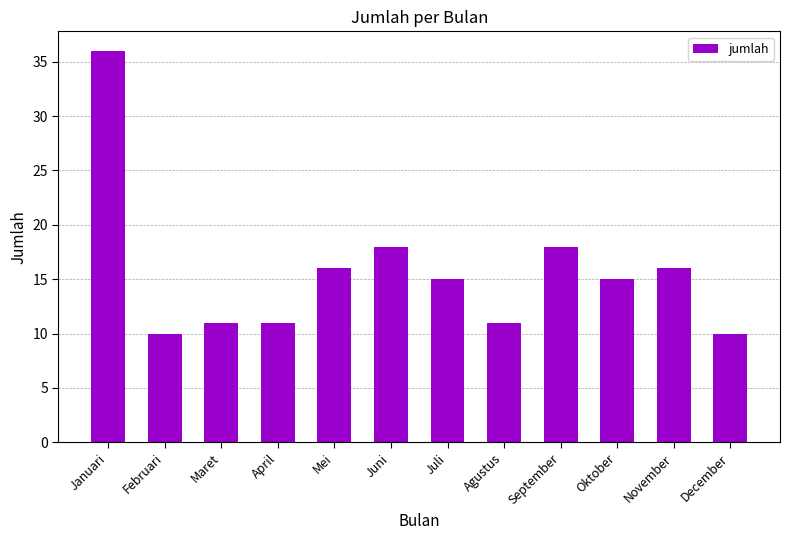

How many distinct data groups are displayed?

1